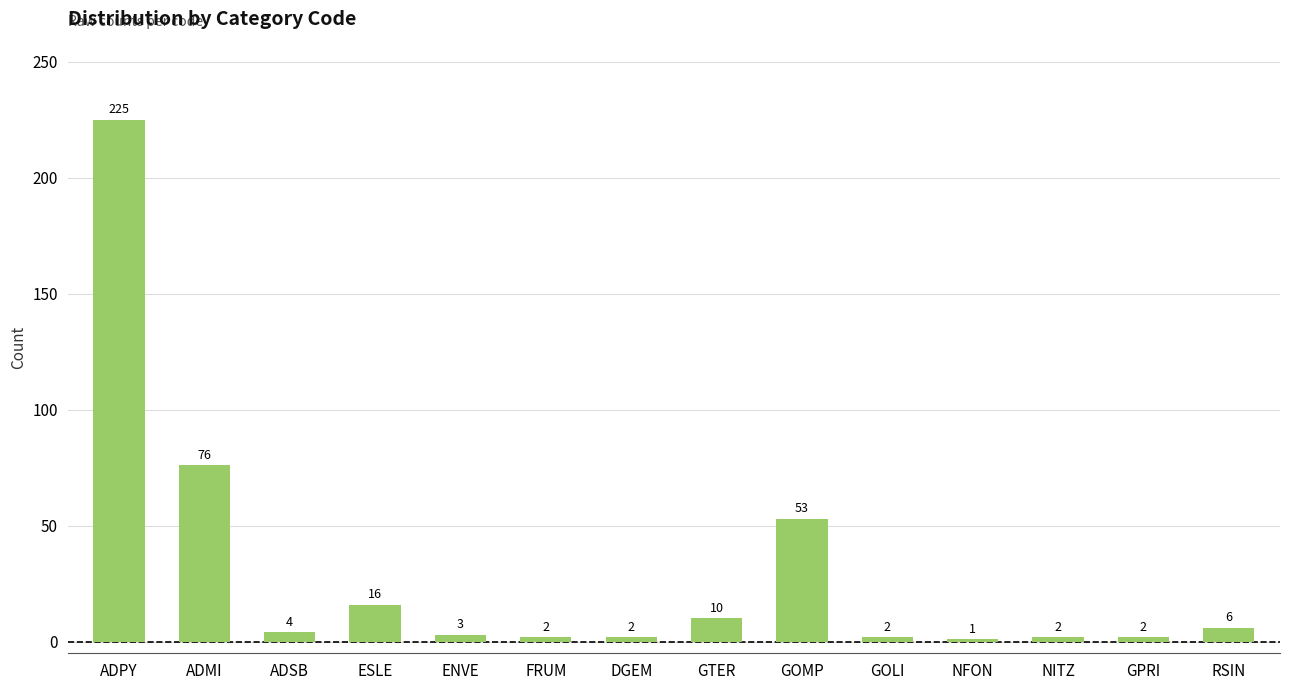

True or false: the data shows 2 at FRUM.

True